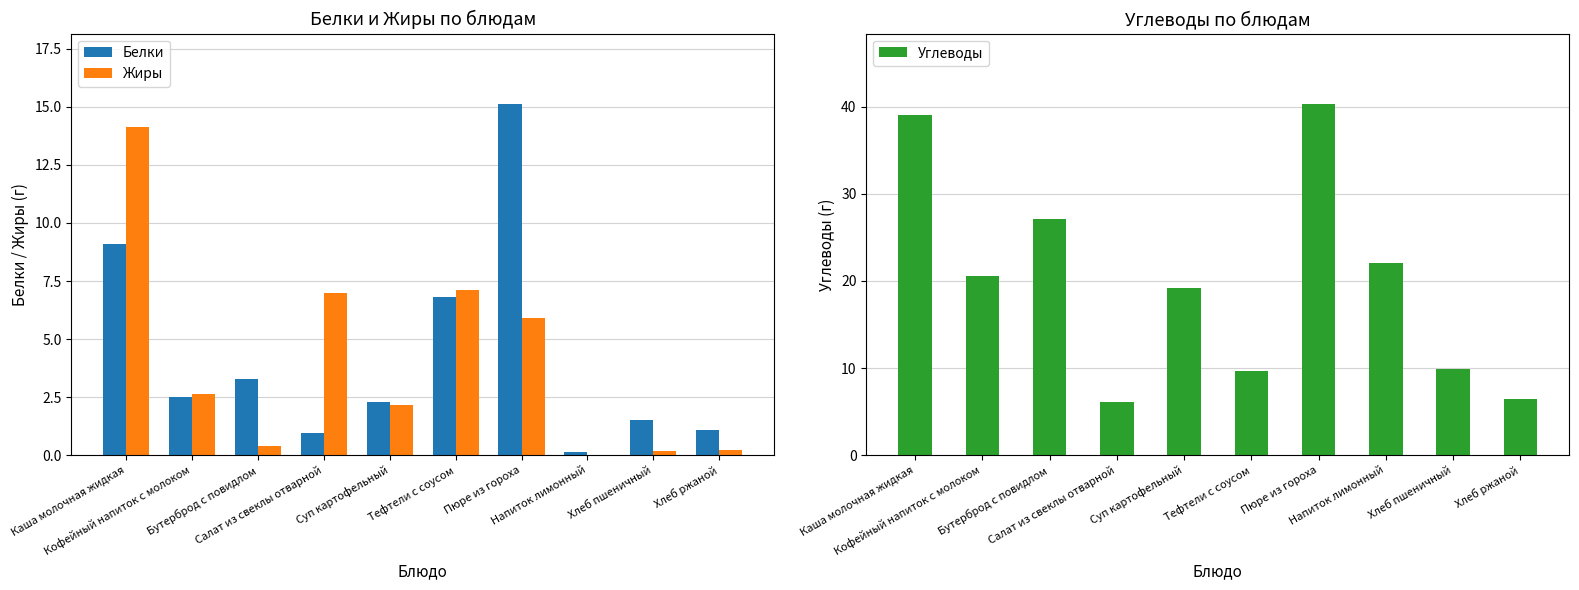

Reading left to right, extract all data points from this chart.

Белки: 9.1	2.5	3.3	1.0	2.3	6.8	15.1	0.1	1.5	1.1
Жиры: 14.1	2.6	0.4	7.0	2.1	7.1	5.9	0.0	0.2	0.2
Углеводы: 39.1	20.6	27.1	6.2	19.2	9.6	40.3	22.1	9.9	6.4